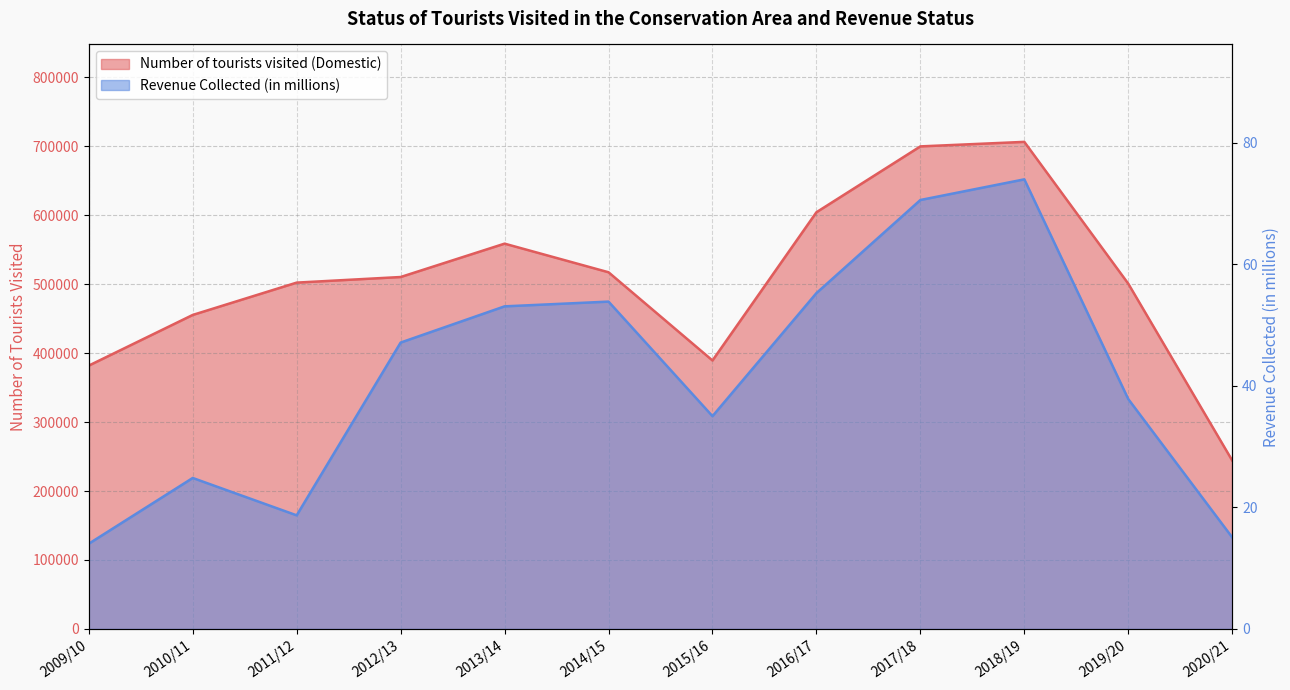

What is the difference between the second highest and minimum values in the Number of tourists visited (Domestic) series?

455345.0